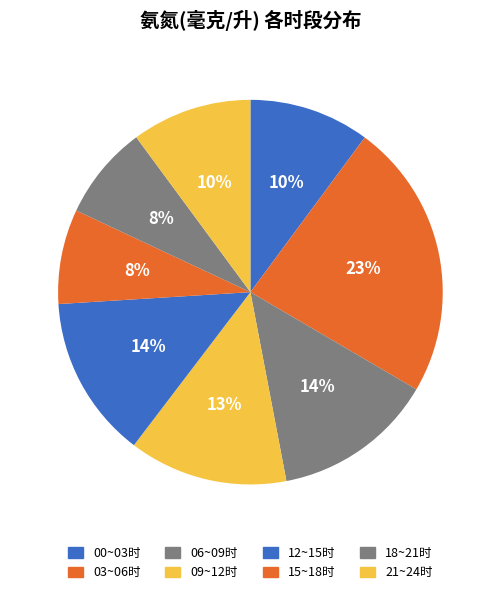

How many slices are in this pie chart?

8